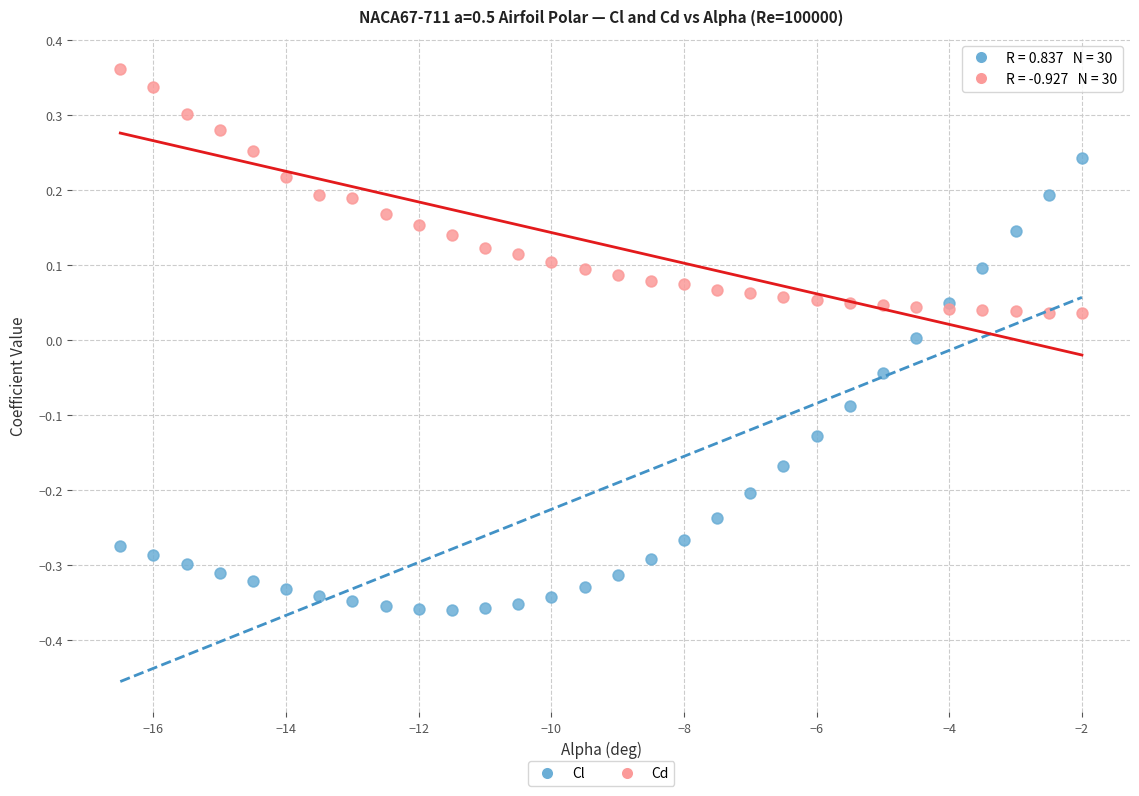

Which series contains the highest Y value?

Cd